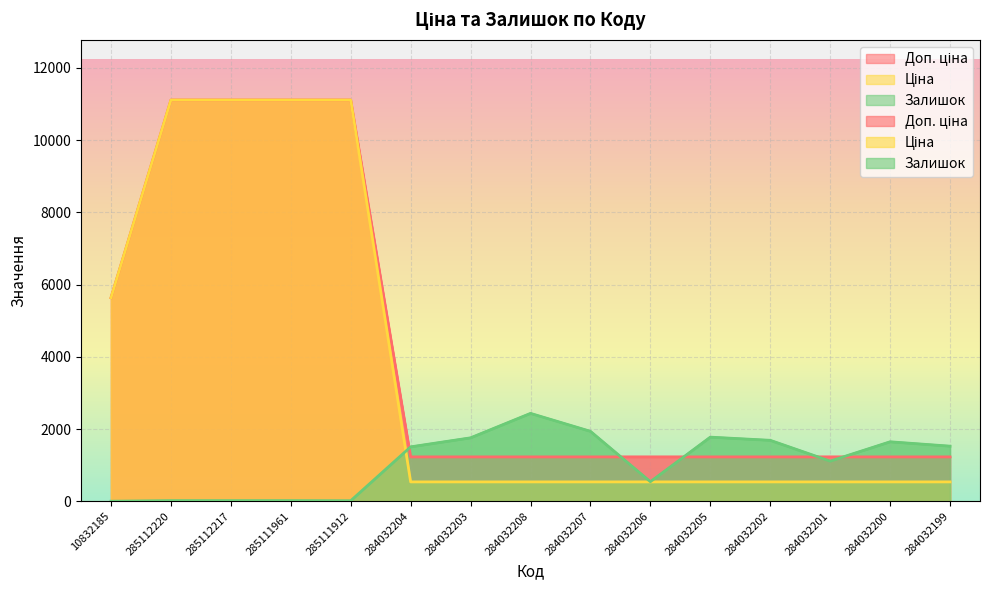

What is the value of the Доп. ціна point at the 1st from the left?

5636.0